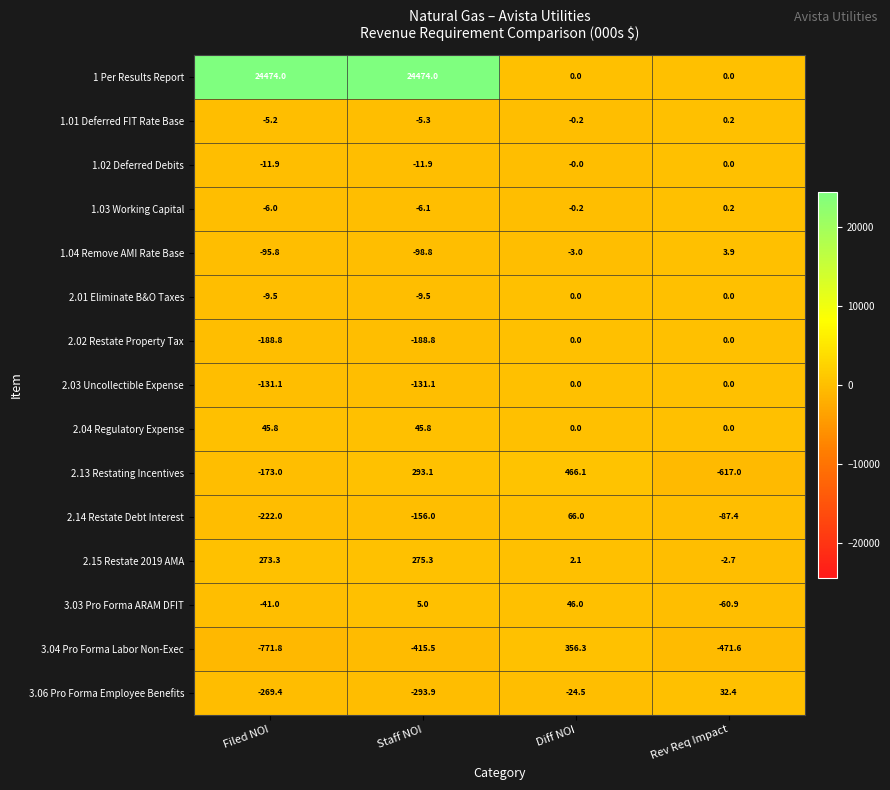

At which category is the sum across all series the highest?

Staff NOI